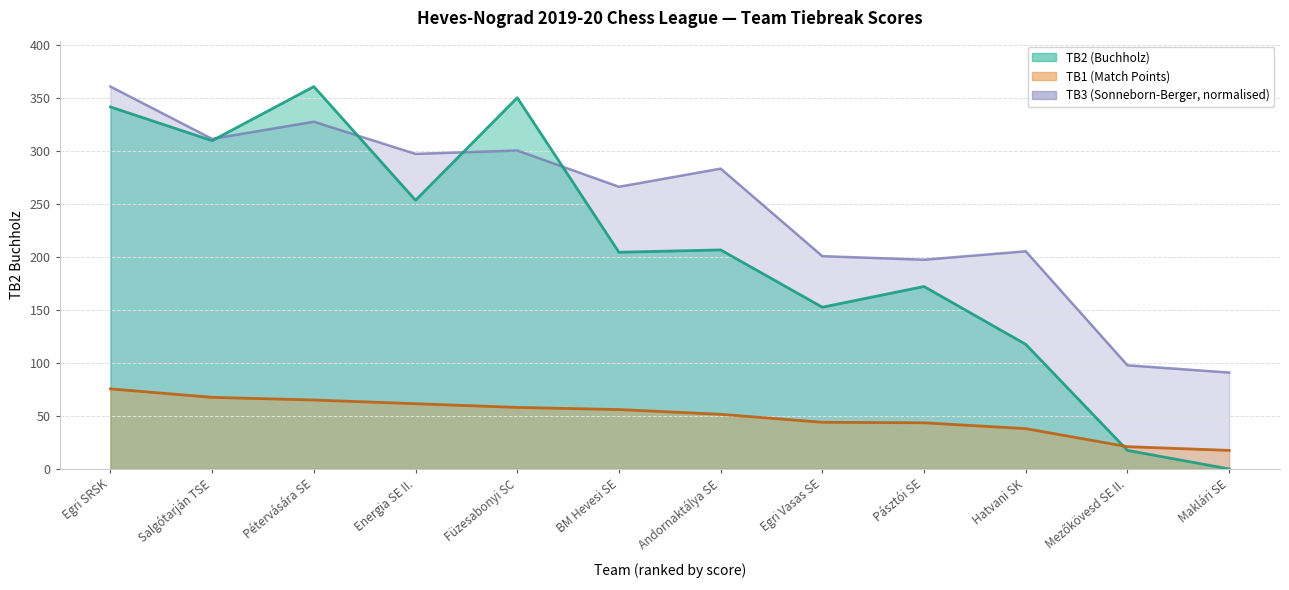

What is the label of the 9th point from the left?

Pásztói SE